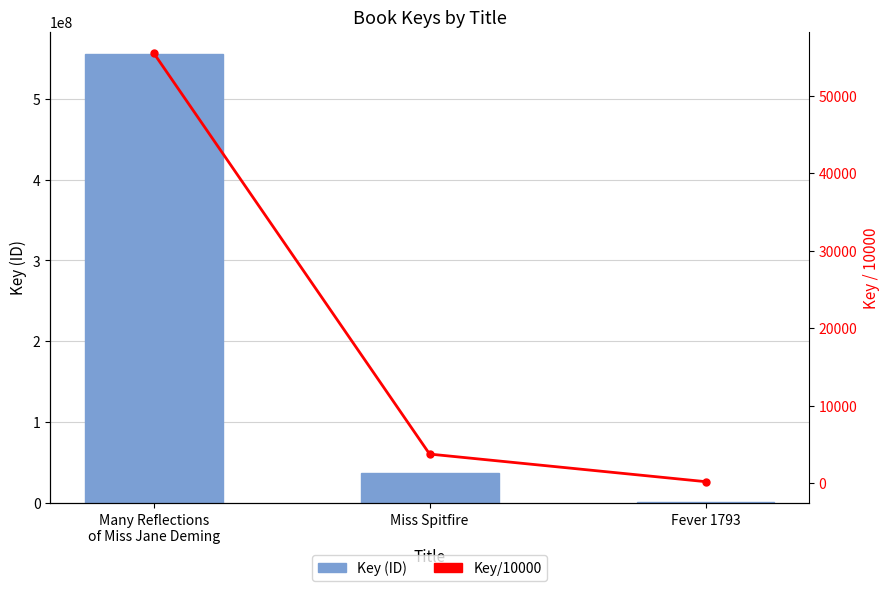

True or false: Key/10000 has a value of 179.2 at Fever 1793.

True